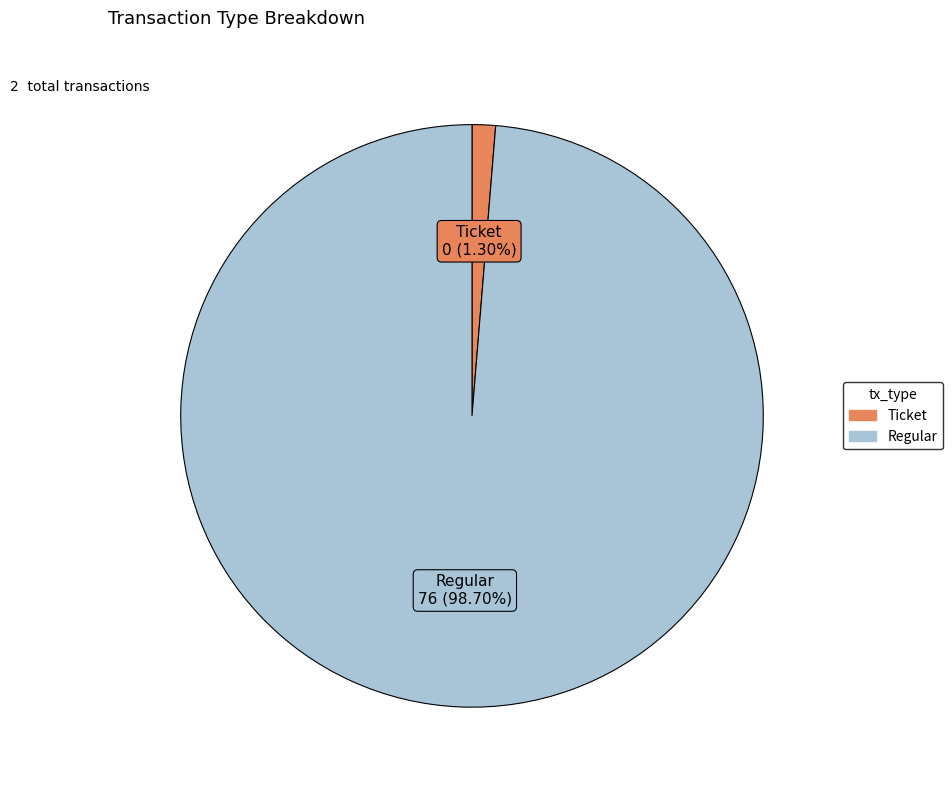

Which has a higher value, Ticket or Regular?

Regular